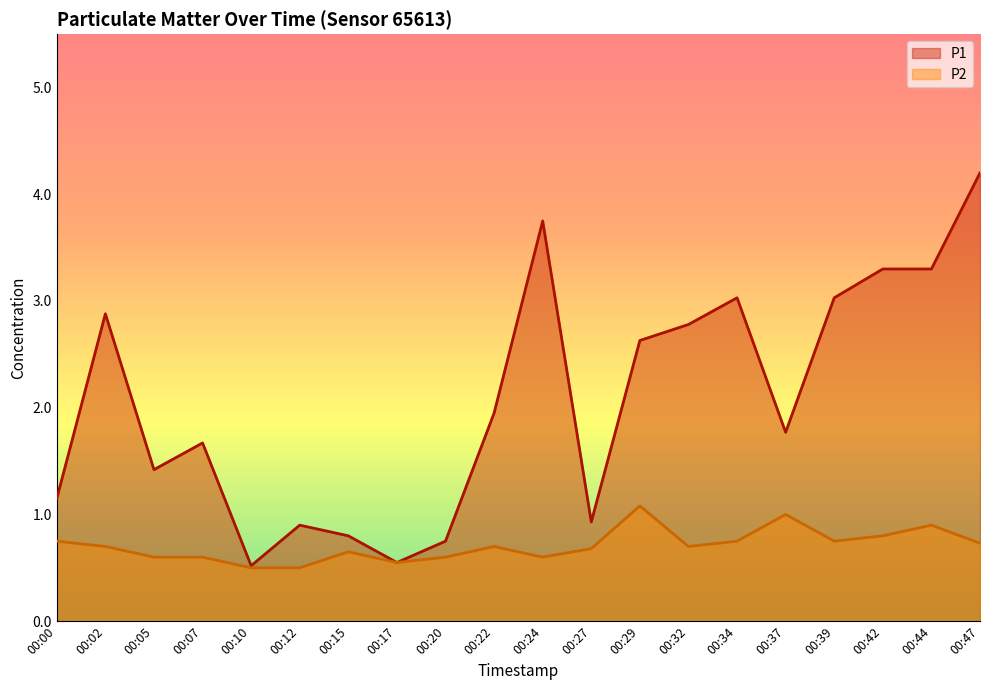

Which has a higher value, 00:05 or 00:22?

00:22